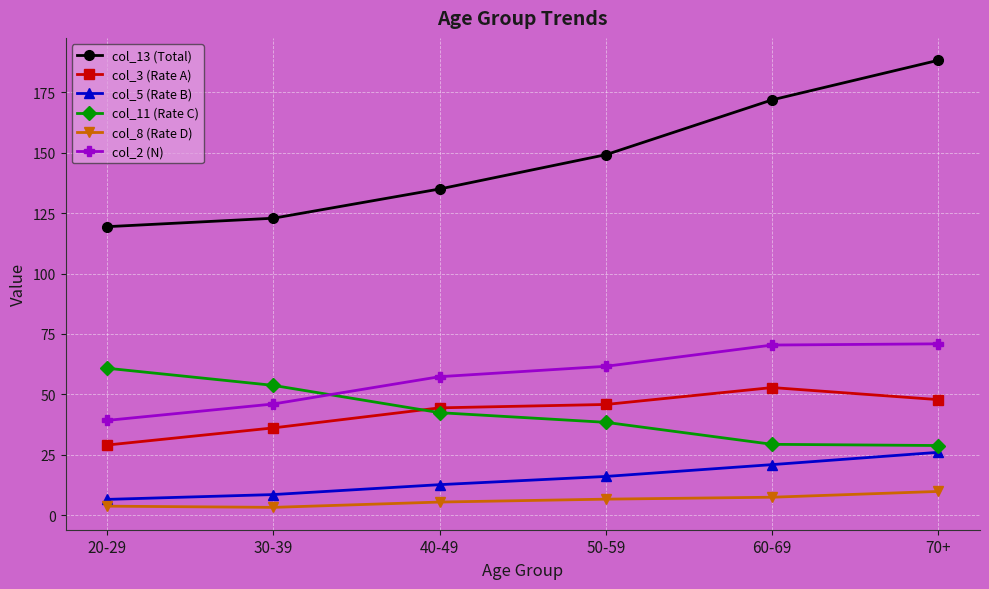

What is the value of the col_5 (Rate B) point at the 6th from the left?

26.0